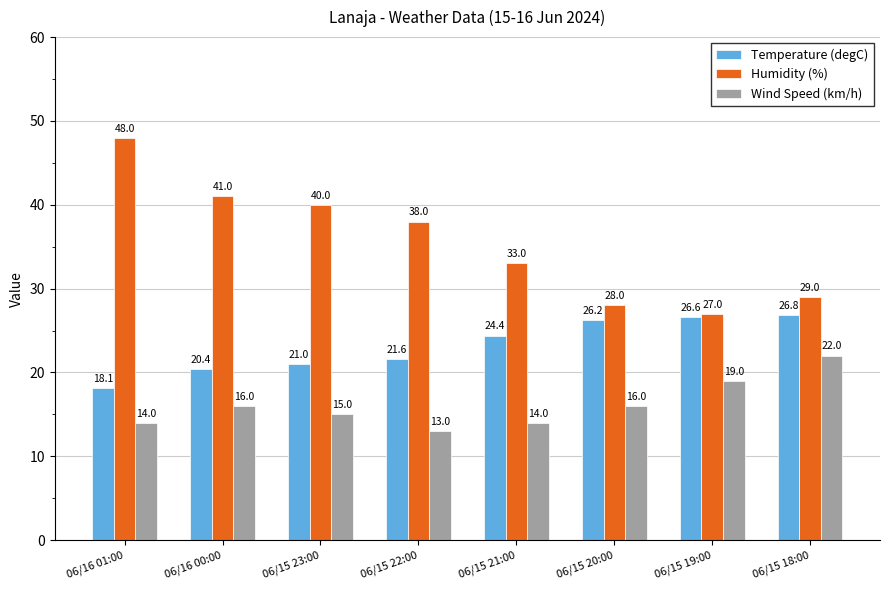

How many groups of bars are there?

8